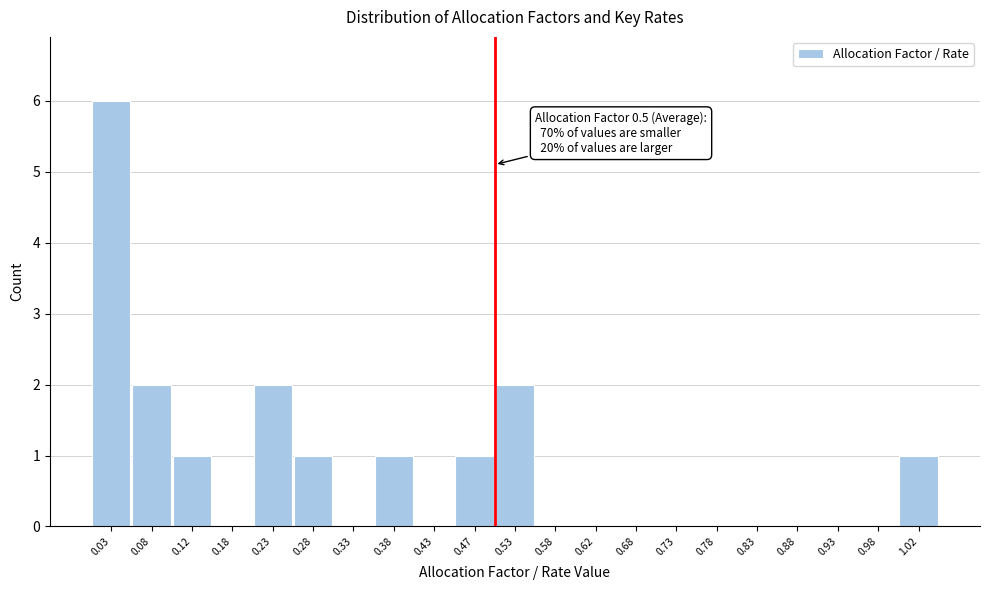

Over which range of the x-axis is the bar tallest?

0.00 to 0.05